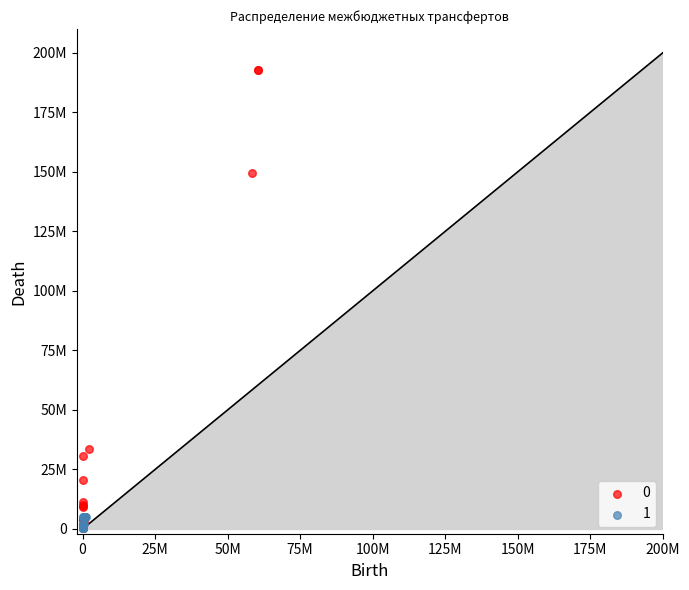

What are all the series names shown in the legend?

0, 1